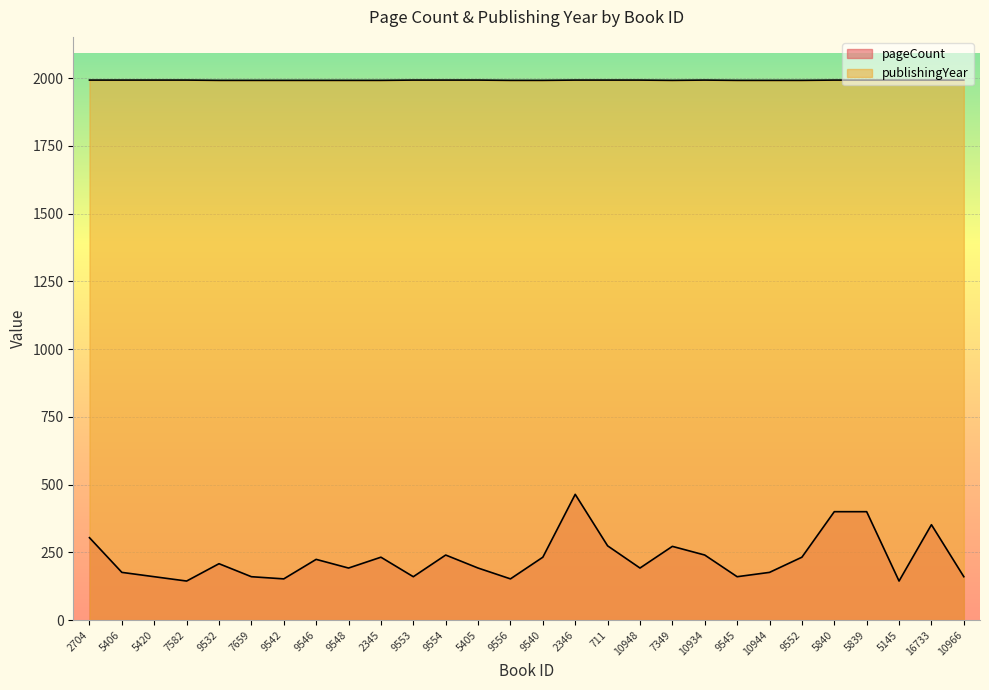

What are all the series names shown in the legend?

pageCount, publishingYear